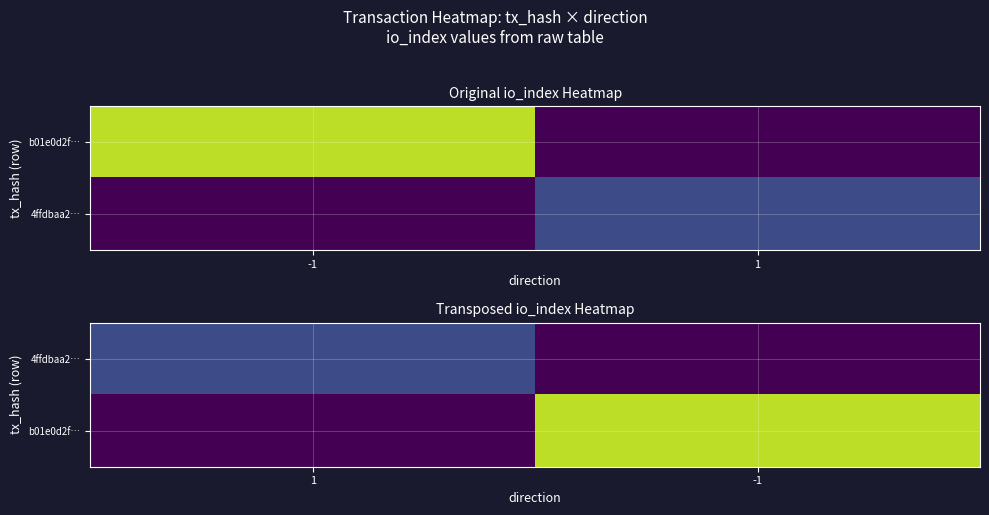

At which category is the sum across all series the highest?

-1